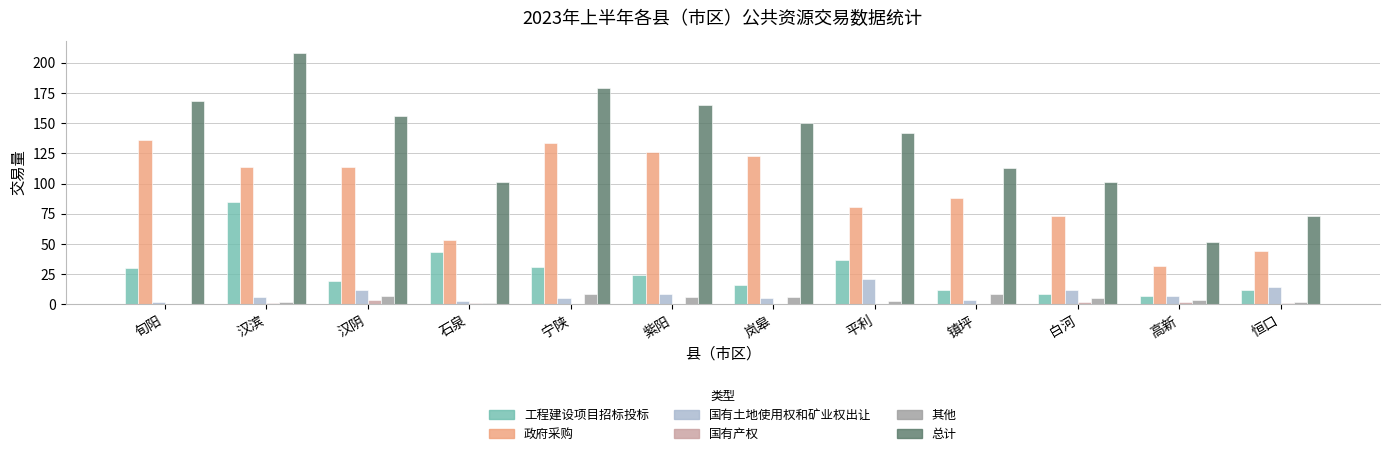

Is it true that 总计 equals 150 at 岚皋?

True